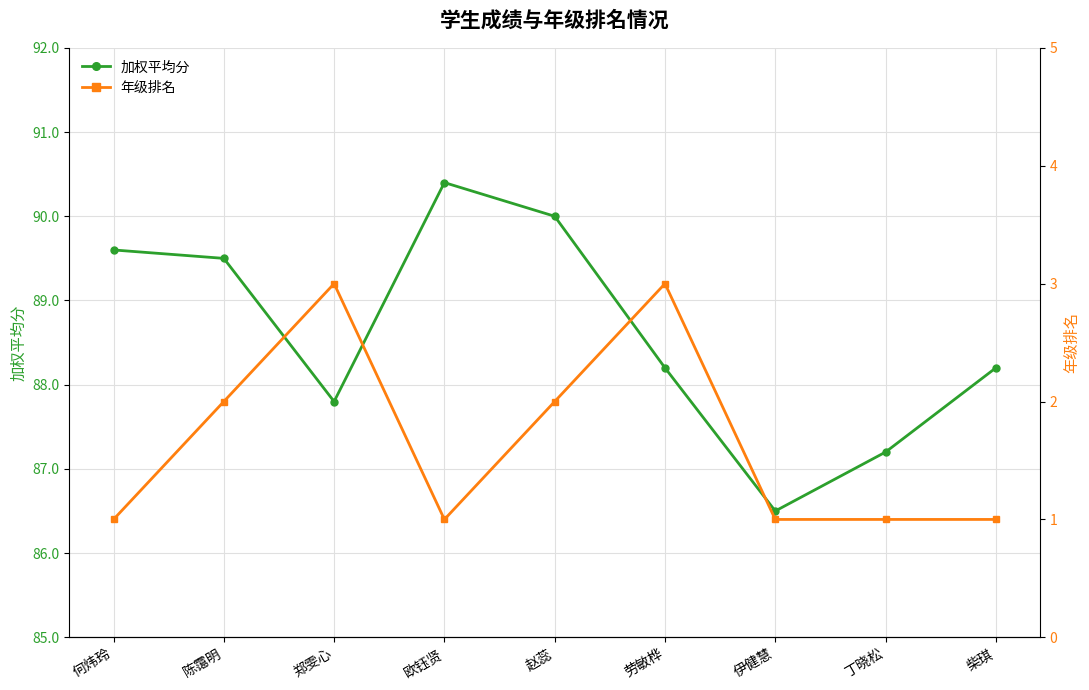

What is the difference between the highest and lowest values at 赵蕊?

88.0